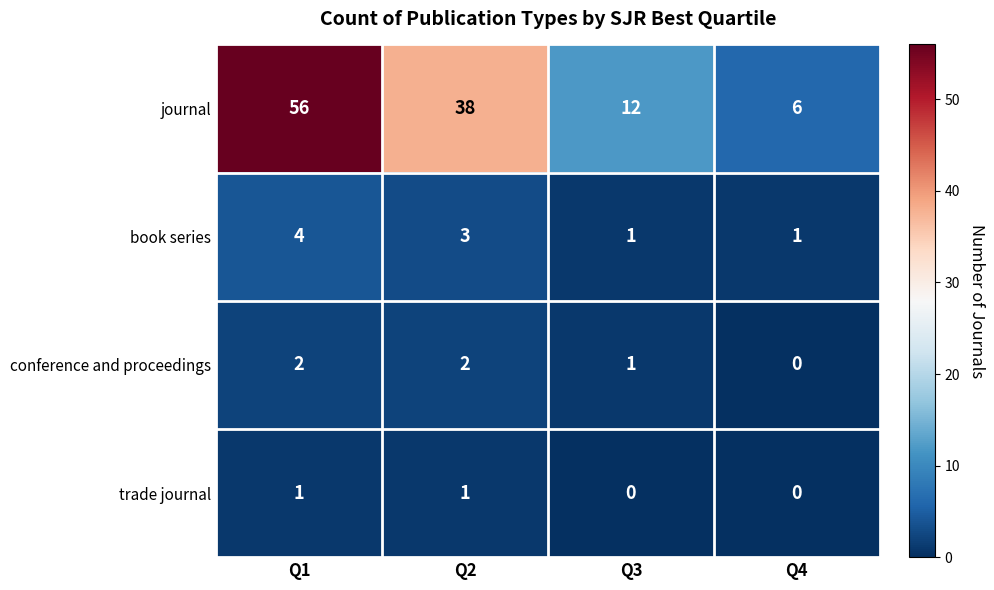

Between Q1 and Q4, which series saw the biggest shift?

journal